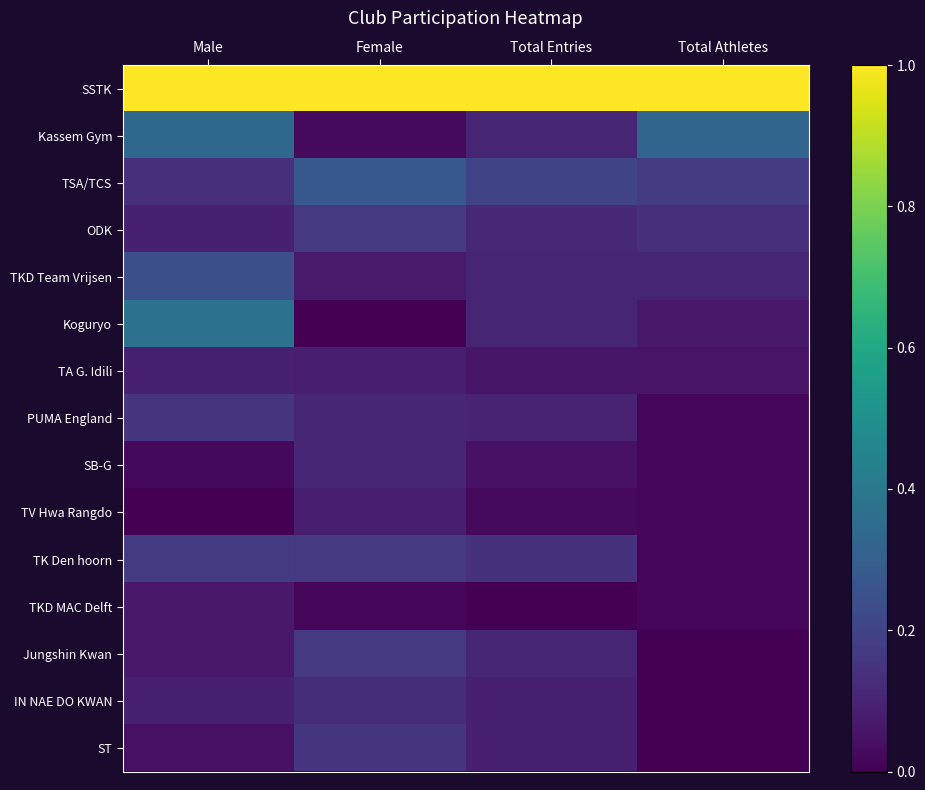

Reading left to right, transcribe all the data shown in this chart.

SSTK: Male=1.0	Female=1.0	Total Entries=1.0	Total Athletes=1.0
Kassem Gym: Male=0.3	Female=0.0	Total Entries=0.1	Total Athletes=0.3
TSA/TCS: Male=0.1	Female=0.3	Total Entries=0.2	Total Athletes=0.2
ODK: Male=0.1	Female=0.2	Total Entries=0.1	Total Athletes=0.1
TKD Team Vrijsen: Male=0.2	Female=0.1	Total Entries=0.1	Total Athletes=0.1
Koguryo: Male=0.4	Female=0.0	Total Entries=0.1	Total Athletes=0.1
TA G. Idili: Male=0.1	Female=0.1	Total Entries=0.1	Total Athletes=0.1
PUMA England: Male=0.2	Female=0.1	Total Entries=0.1	Total Athletes=0.0
SB-G: Male=0.0	Female=0.1	Total Entries=0.0	Total Athletes=0.0
TV Hwa Rangdo: Male=0.0	Female=0.1	Total Entries=0.0	Total Athletes=0.0
TK Den hoorn: Male=0.2	Female=0.2	Total Entries=0.1	Total Athletes=0.0
TKD MAC Delft: Male=0.1	Female=0.0	Total Entries=0.0	Total Athletes=0.0
Jungshin Kwan: Male=0.1	Female=0.2	Total Entries=0.1	Total Athletes=0.0
IN NAE DO KWAN: Male=0.1	Female=0.1	Total Entries=0.1	Total Athletes=0.0
ST: Male=0.0	Female=0.2	Total Entries=0.1	Total Athletes=0.0